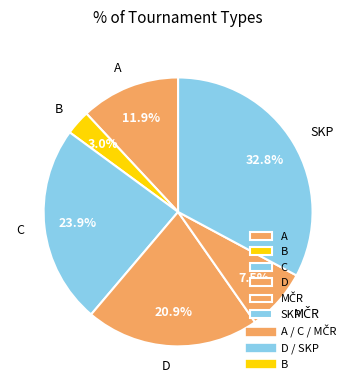

Is it true that B is 3% of the pie?

True